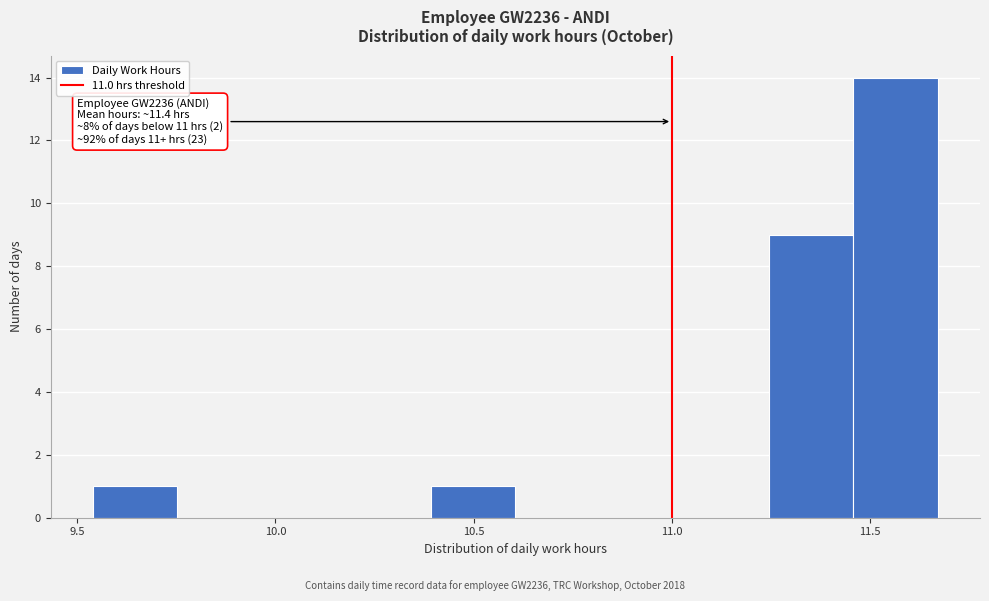

Which range on the x-axis has the tallest bar?

11.45 to 11.65